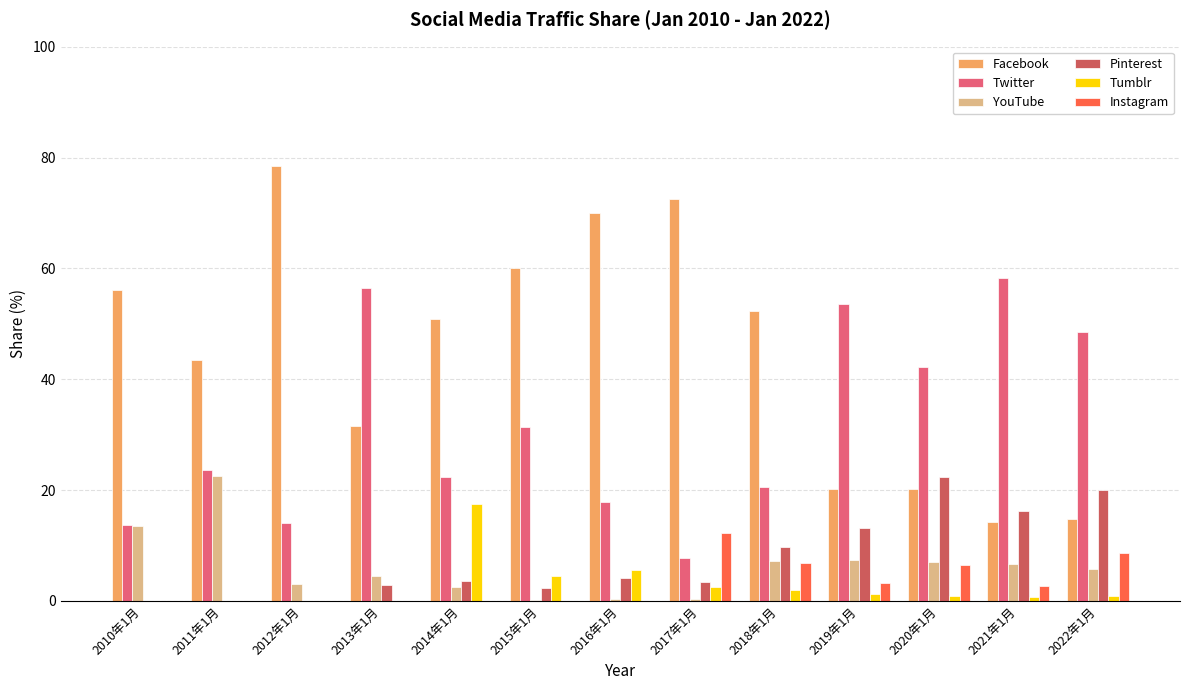

What is the maximum value for Facebook?

78.4